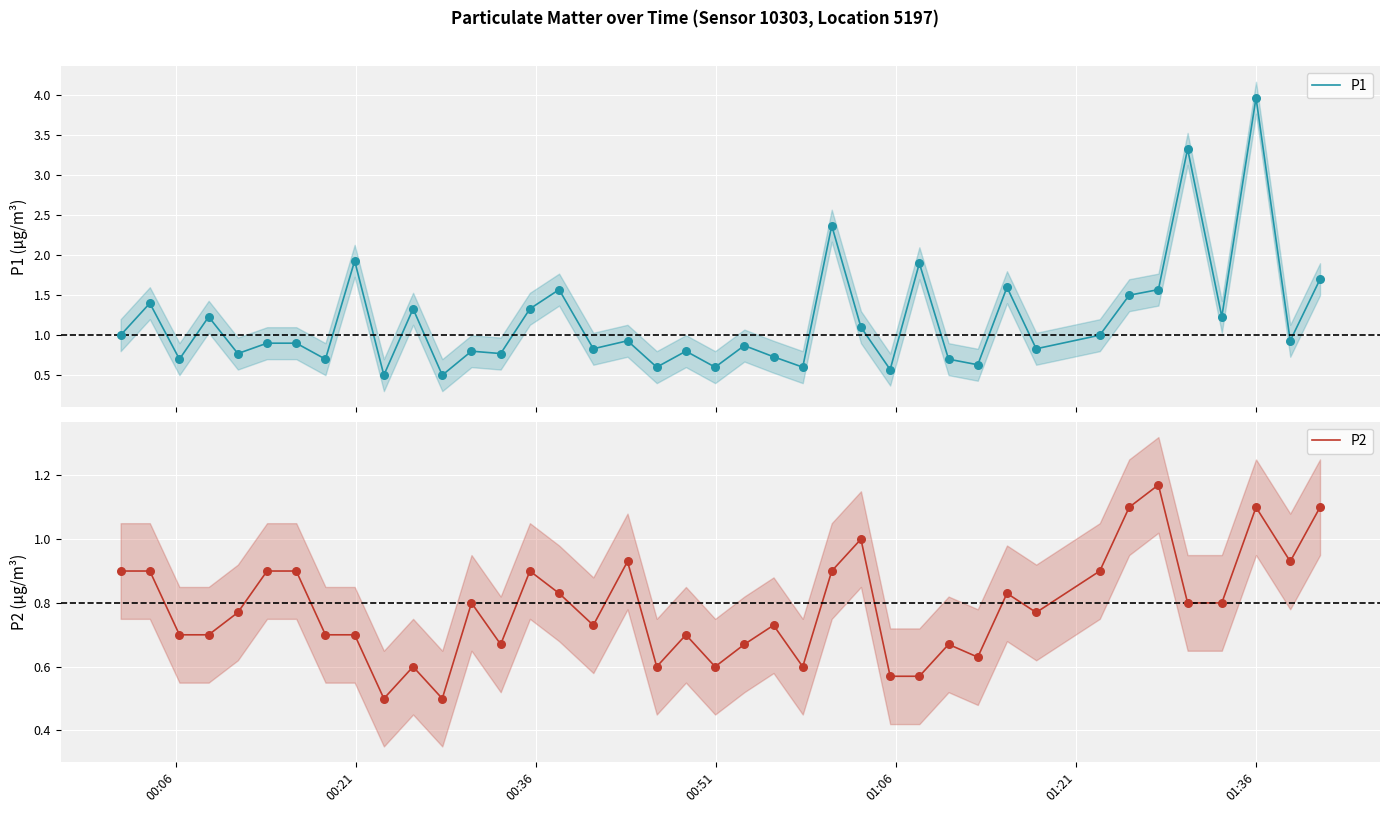

Which series contains the lowest Y value?

P1